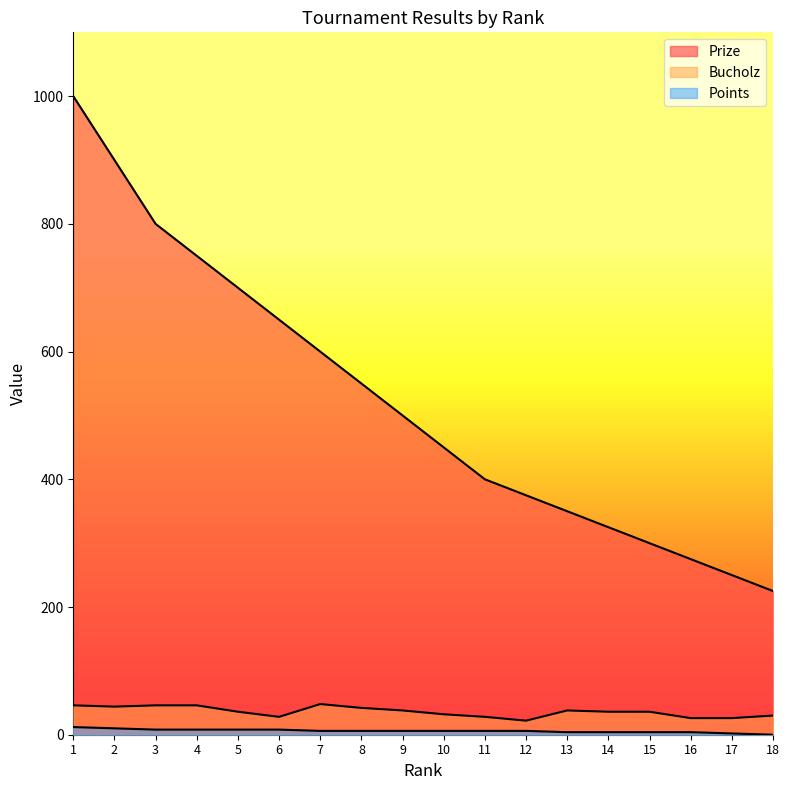

True or false: Bucholz and Prize intersect in this chart.

False